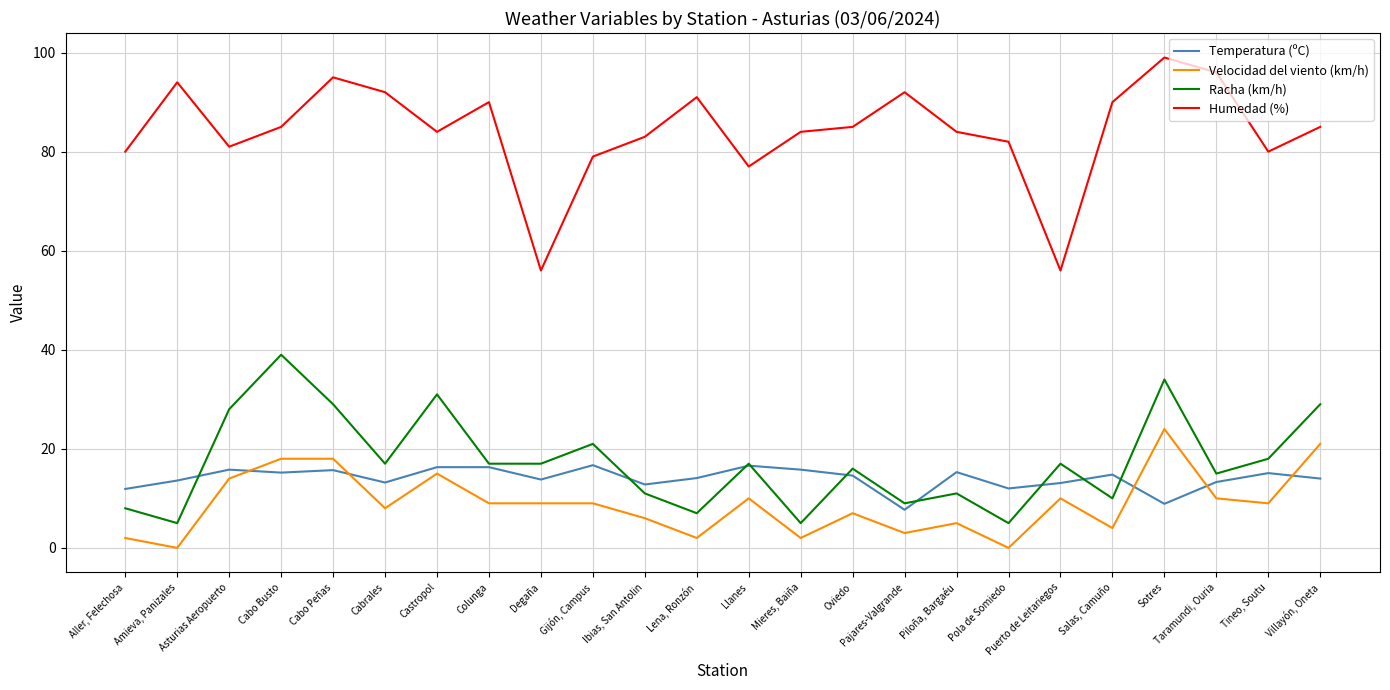

What position from the right is Piloña, Bargaéu?

8